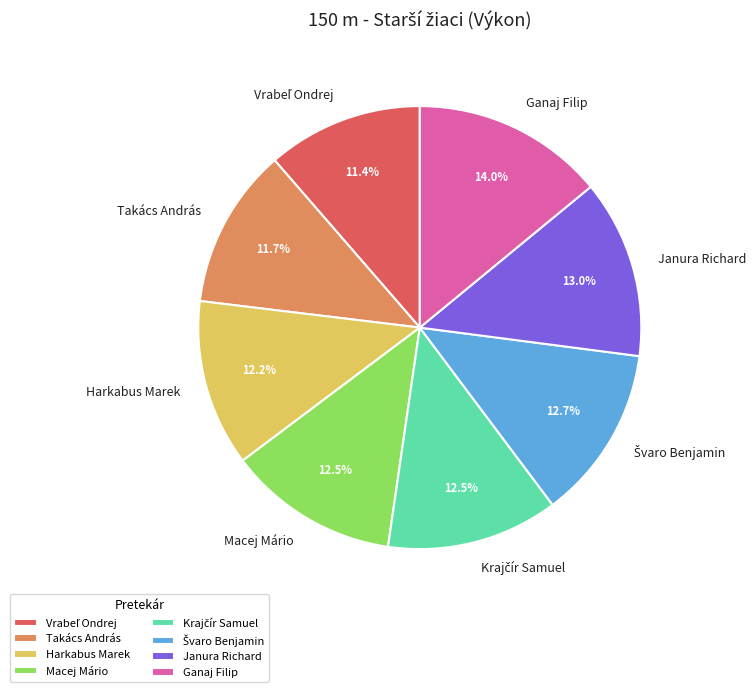

Does Harkabus Marek represent more than half of the total?

No